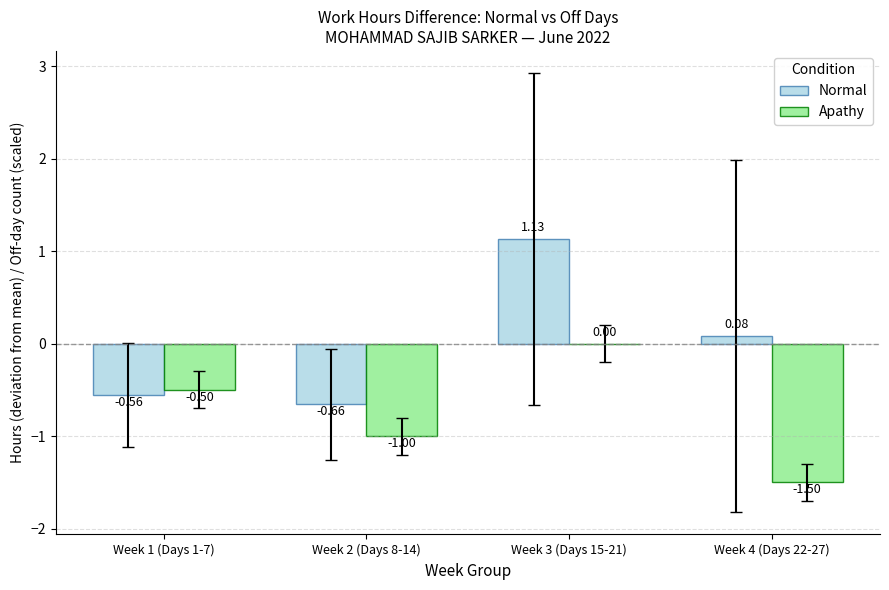

Between Week 3 (Days 15-21) and Week 4 (Days 22-27), which series saw the biggest shift?

Apathy